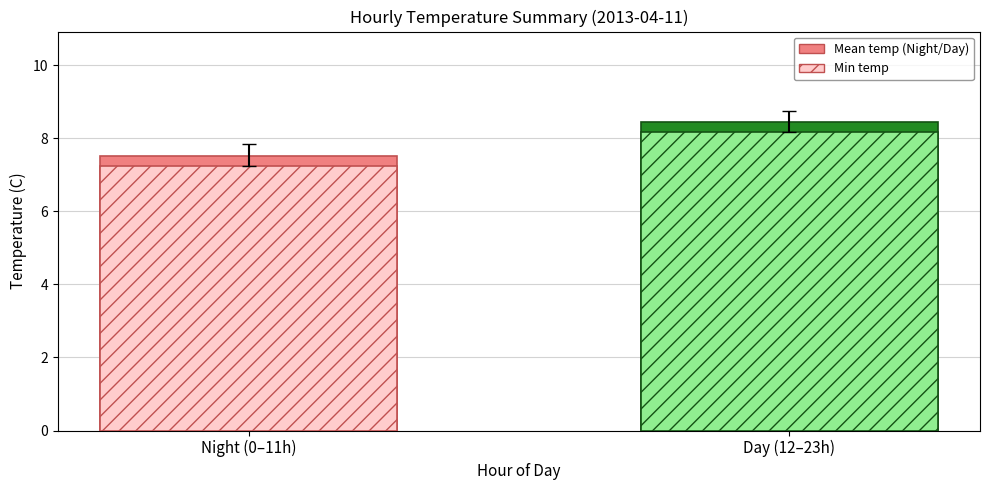

Which has a higher value, Day (12–23h) or Night (0–11h)?

Day (12–23h)